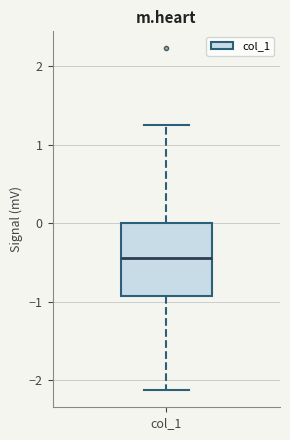

Read this box plot against the y-axis: the position of the median line, the range covered by the box, and the ends of both whiskers. The values are not printed on the chart, so give them approximately, as read against the axis.

median -0.4, box -0.9 to 0.0, whiskers -2.1 to 1.2